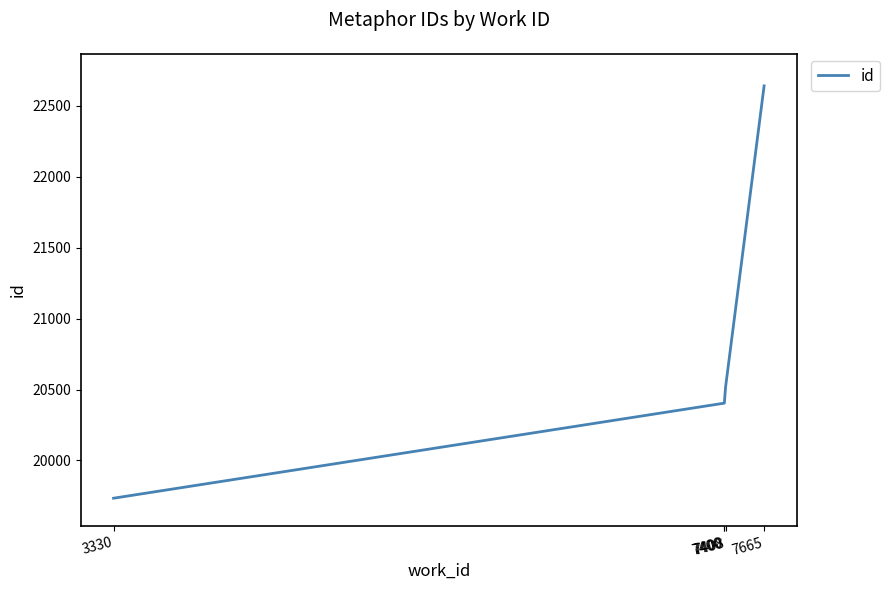

Is this an area chart (filled region under the line)?

No